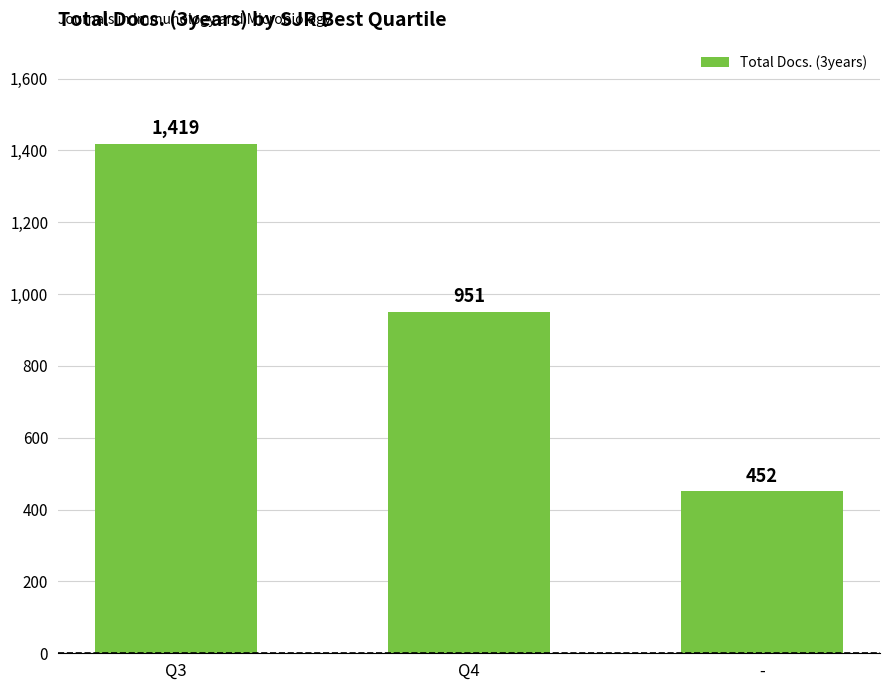

Reading left to right, extract all data points from this chart.

Q3=1419	Q4=951	-=452